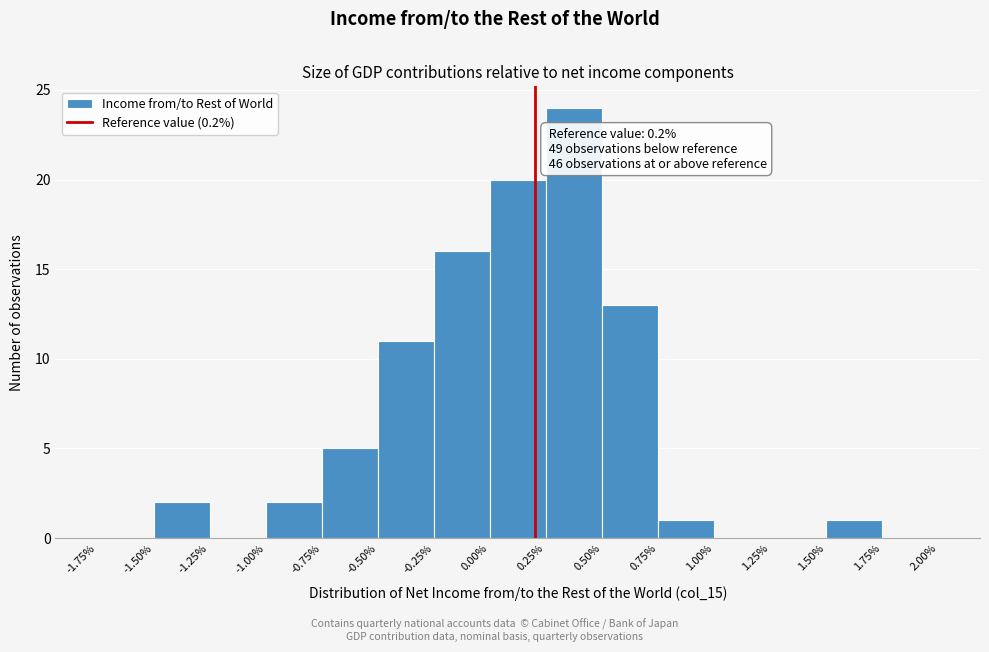

Over which range of the x-axis is the bar tallest?

0.25% to 0.50%